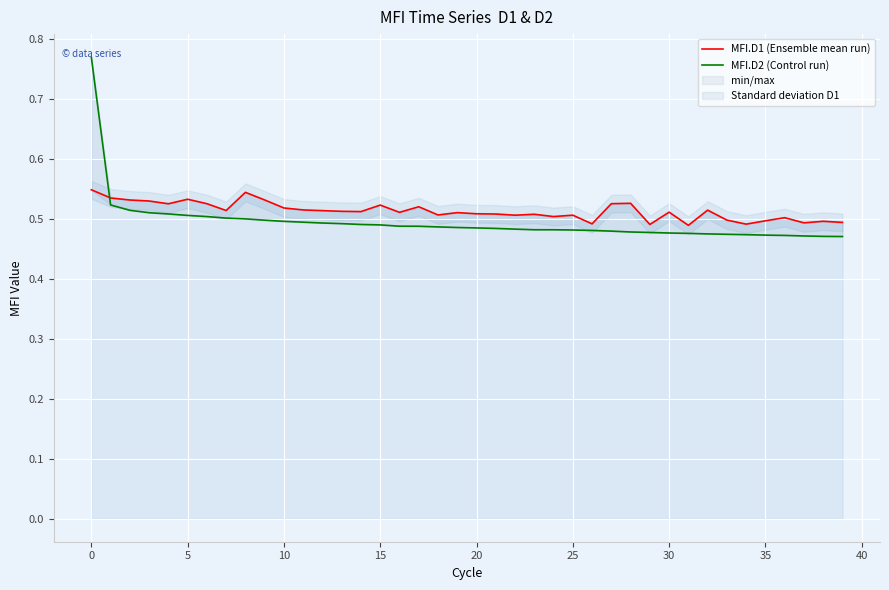

Is the value of MFI.D2 (Control run) at 20 greater than the value of MFI.D1 (Ensemble mean run) at 24?

Yes